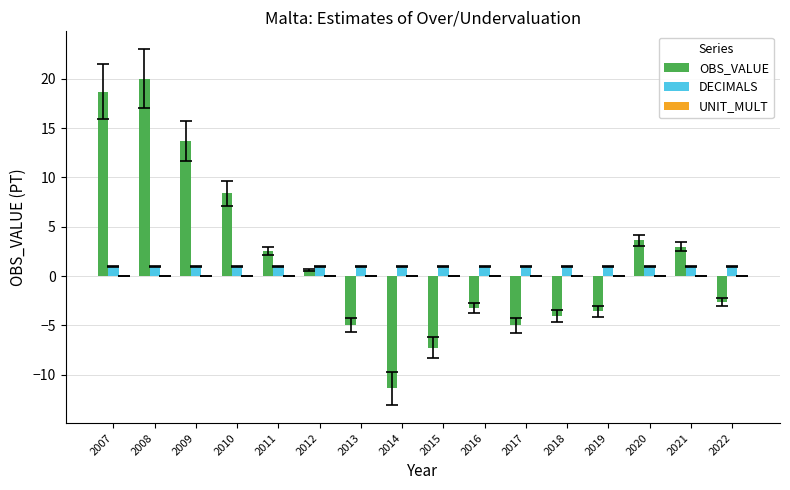

What is the total value across all series at 2021?

4.0